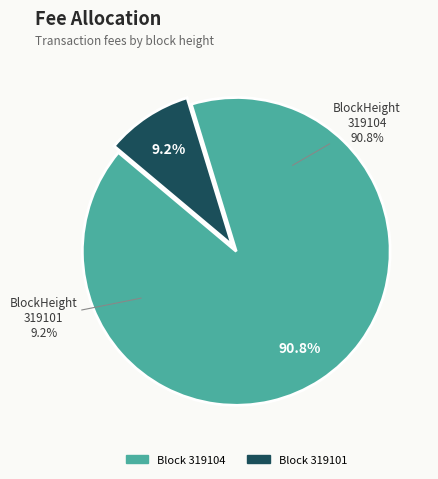

How many segments does this pie chart have?

2